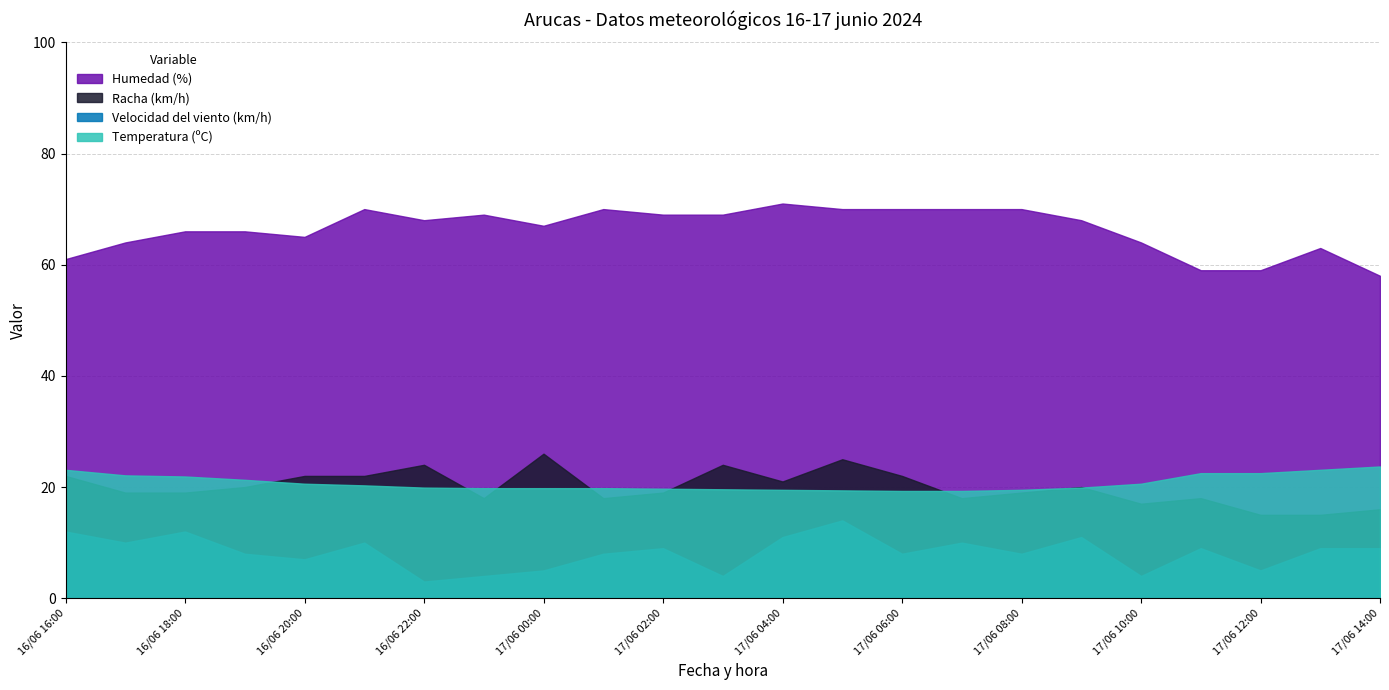

Reading left to right, extract all data points from this chart.

Temperatura (ºC): 16/06 16:00=23.1	16/06 17:00=22.1	16/06 18:00=21.9	16/06 19:00=21.3	16/06 20:00=20.6	16/06 21:00=20.3	16/06 22:00=19.9	16/06 23:00=19.8	17/06 00:00=19.8	17/06 01:00=19.8	17/06 02:00=19.7	17/06 03:00=19.6	17/06 04:00=19.5	17/06 05:00=19.4	17/06 06:00=19.3	17/06 07:00=19.3	17/06 08:00=19.5	17/06 09:00=19.9	17/06 10:00=20.6	17/06 11:00=22.5	17/06 12:00=22.5	17/06 13:00=23.1	17/06 14:00=23.7
Humedad (%): 16/06 16:00=61.0	16/06 17:00=64.0	16/06 18:00=66.0	16/06 19:00=66.0	16/06 20:00=65.0	16/06 21:00=70.0	16/06 22:00=68.0	16/06 23:00=69.0	17/06 00:00=67.0	17/06 01:00=70.0	17/06 02:00=69.0	17/06 03:00=69.0	17/06 04:00=71.0	17/06 05:00=70.0	17/06 06:00=70.0	17/06 07:00=70.0	17/06 08:00=70.0	17/06 09:00=68.0	17/06 10:00=64.0	17/06 11:00=59.0	17/06 12:00=59.0	17/06 13:00=63.0	17/06 14:00=58.0
Velocidad del viento (km/h): 16/06 16:00=12.0	16/06 17:00=10.0	16/06 18:00=12.0	16/06 19:00=8.0	16/06 20:00=7.0	16/06 21:00=10.0	16/06 22:00=3.0	16/06 23:00=4.0	17/06 00:00=5.0	17/06 01:00=8.0	17/06 02:00=9.0	17/06 03:00=4.0	17/06 04:00=11.0	17/06 05:00=14.0	17/06 06:00=8.0	17/06 07:00=10.0	17/06 08:00=8.0	17/06 09:00=11.0	17/06 10:00=4.0	17/06 11:00=9.0	17/06 12:00=5.0	17/06 13:00=9.0	17/06 14:00=9.0
Racha (km/h): 16/06 16:00=22.0	16/06 17:00=19.0	16/06 18:00=19.0	16/06 19:00=20.0	16/06 20:00=22.0	16/06 21:00=22.0	16/06 22:00=24.0	16/06 23:00=18.0	17/06 00:00=26.0	17/06 01:00=18.0	17/06 02:00=19.0	17/06 03:00=24.0	17/06 04:00=21.0	17/06 05:00=25.0	17/06 06:00=22.0	17/06 07:00=18.0	17/06 08:00=19.0	17/06 09:00=20.0	17/06 10:00=17.0	17/06 11:00=18.0	17/06 12:00=15.0	17/06 13:00=15.0	17/06 14:00=16.0